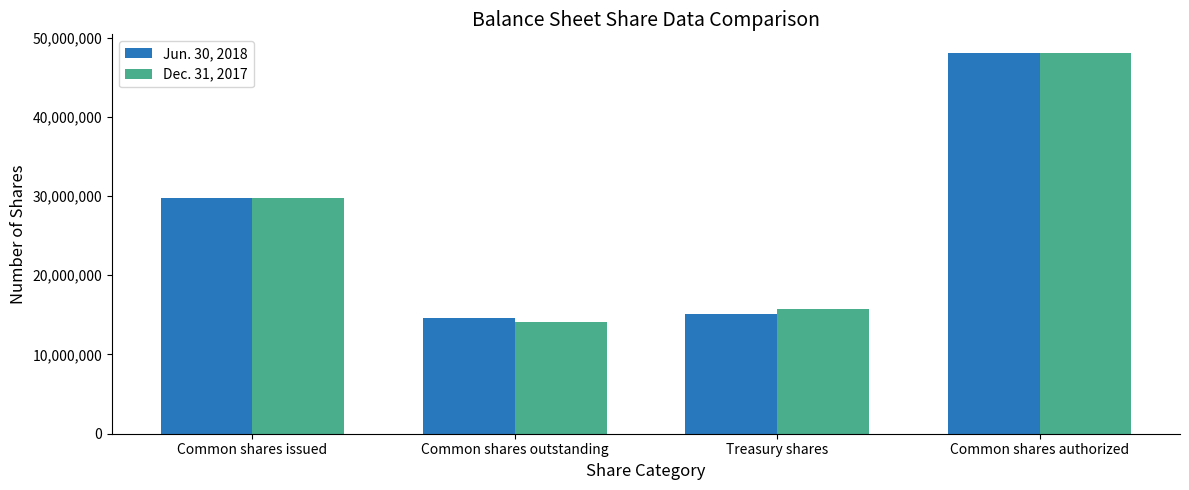

Rank the categories by Jun. 30, 2018 value from highest to lowest.

Common shares authorized, Common shares issued, Treasury shares, Common shares outstanding